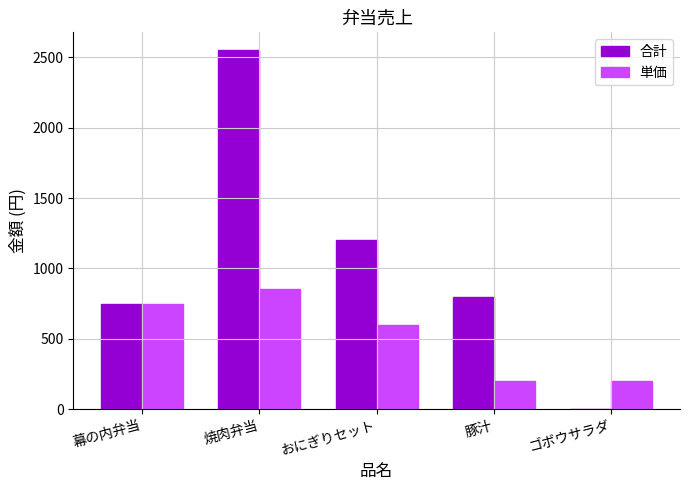

How many values in 合計 are above zero?

4